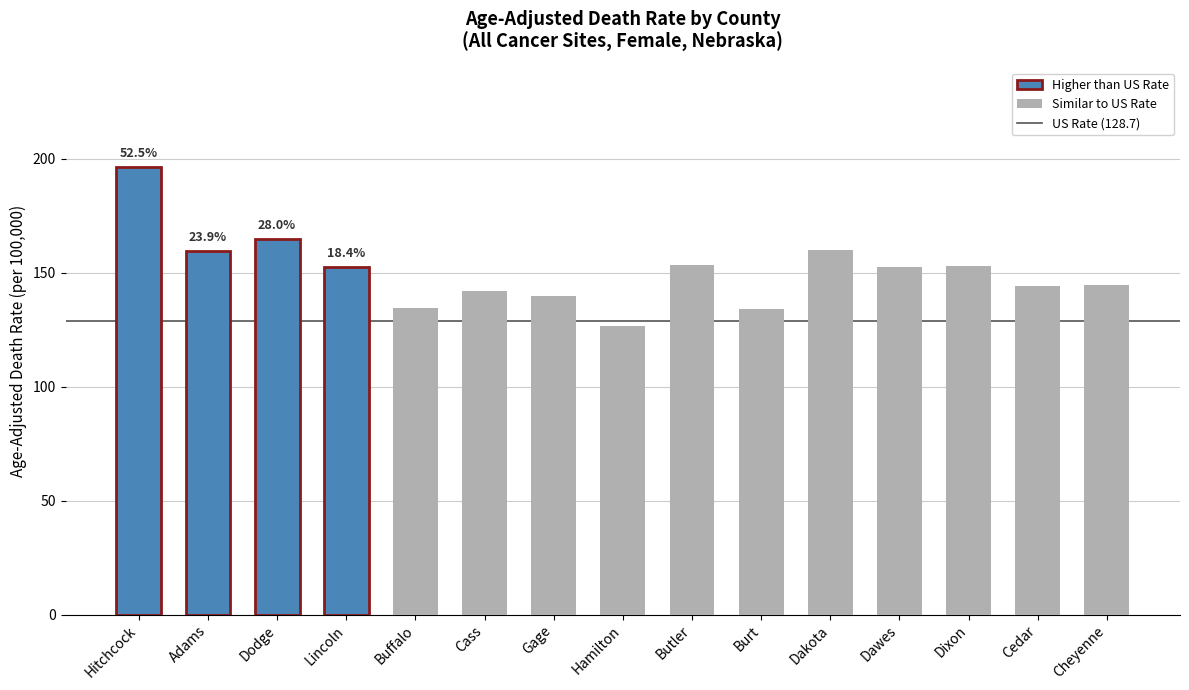

Which has a higher value, Cedar or Lincoln?

Lincoln